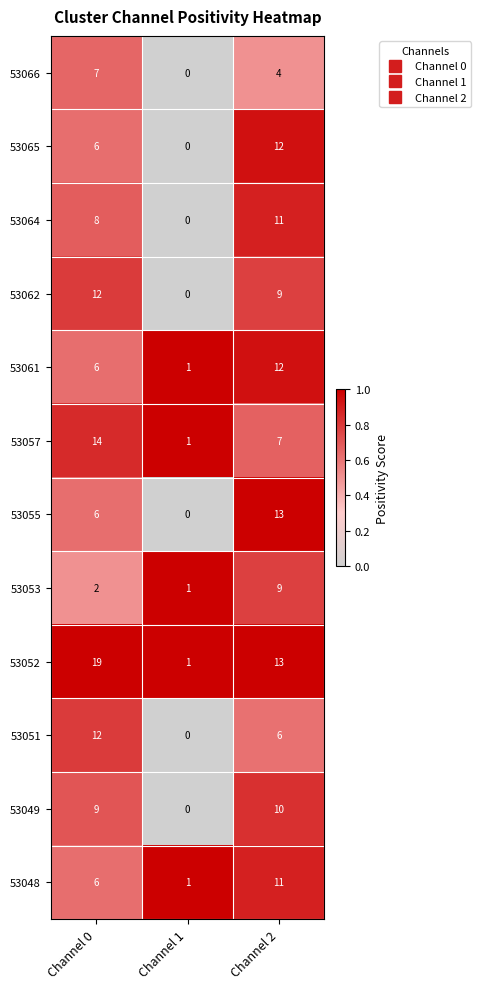

What is the difference between the maximum and second lowest values in the 53065 series?

6